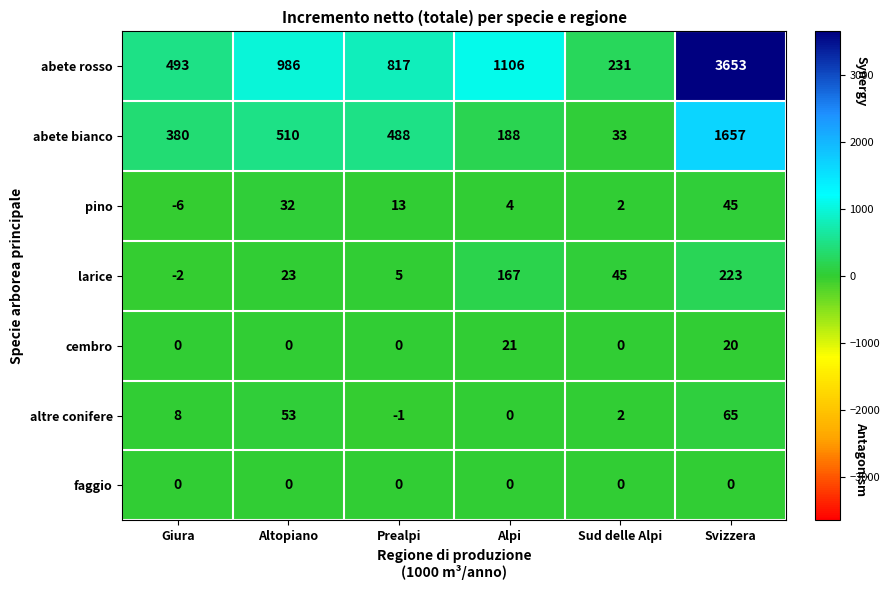

What value does the pino series have at Alpi, to the nearest 5?

5